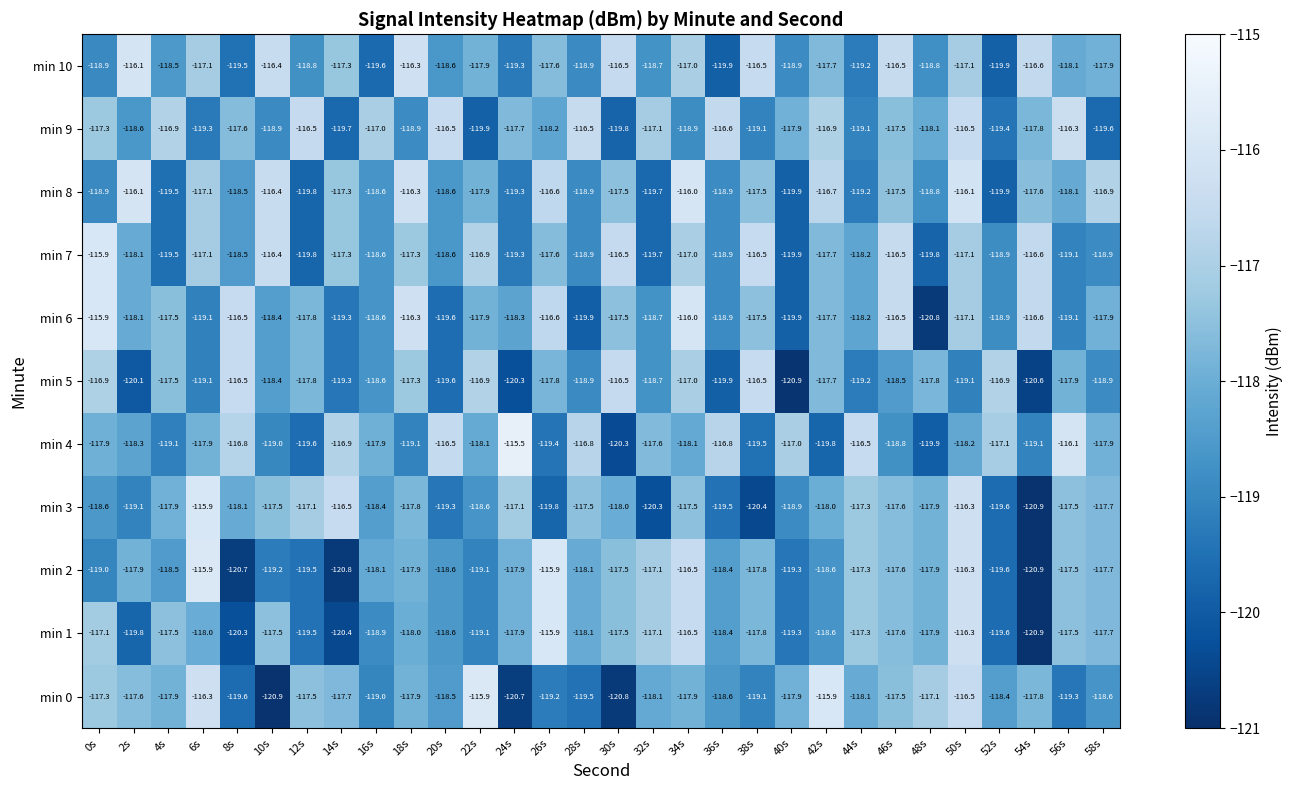

How many distinct data groups are displayed?

11